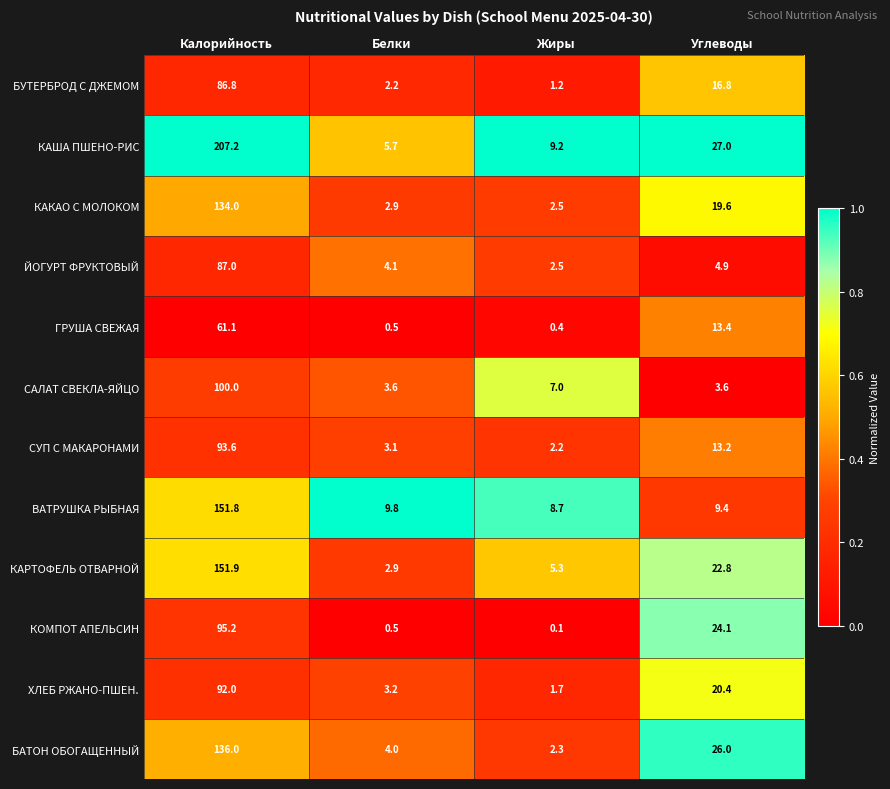

What is the lowest value of the СУП С МАКАРОНАМИ series?

2.2